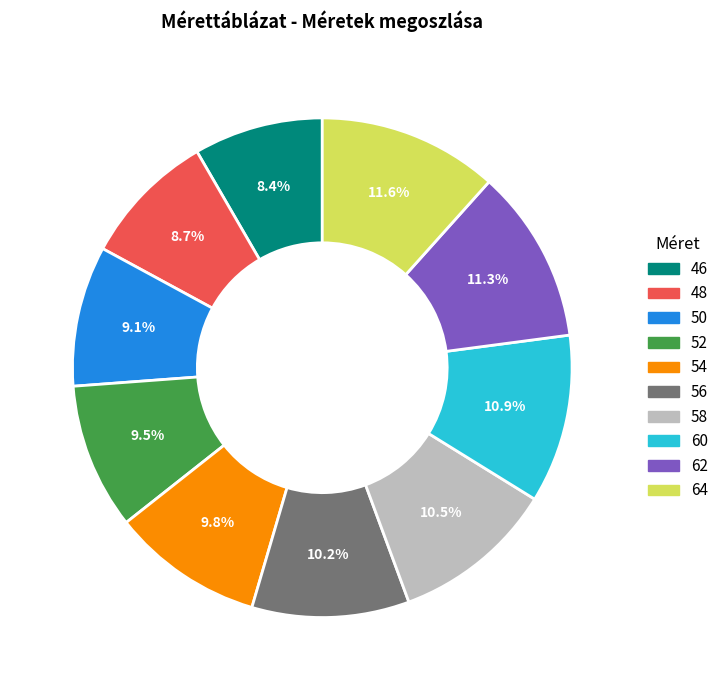

How many segments does this pie chart have?

10